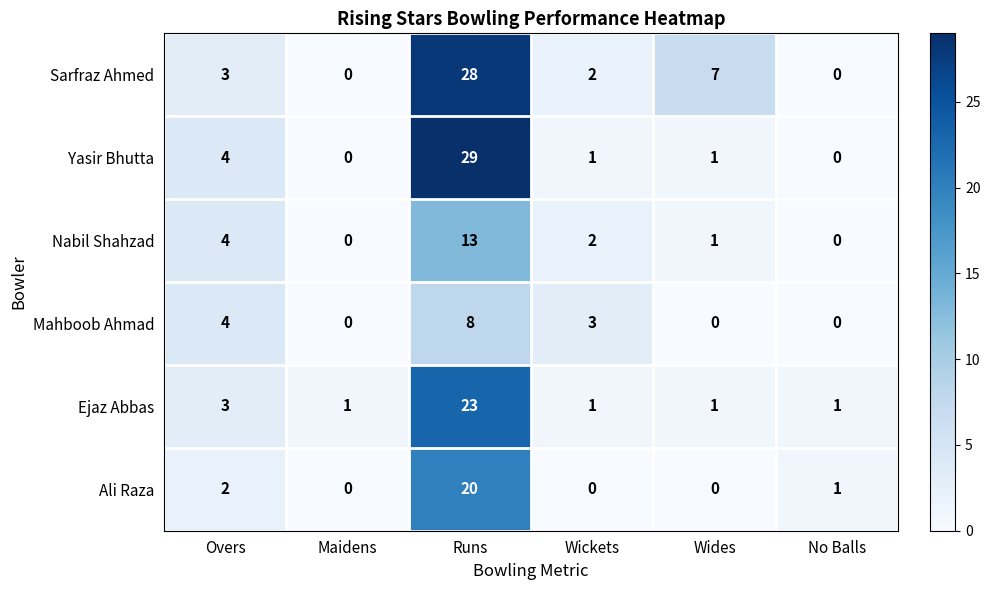

The value of Ali Raza at Maidens is 7. True or false?

False